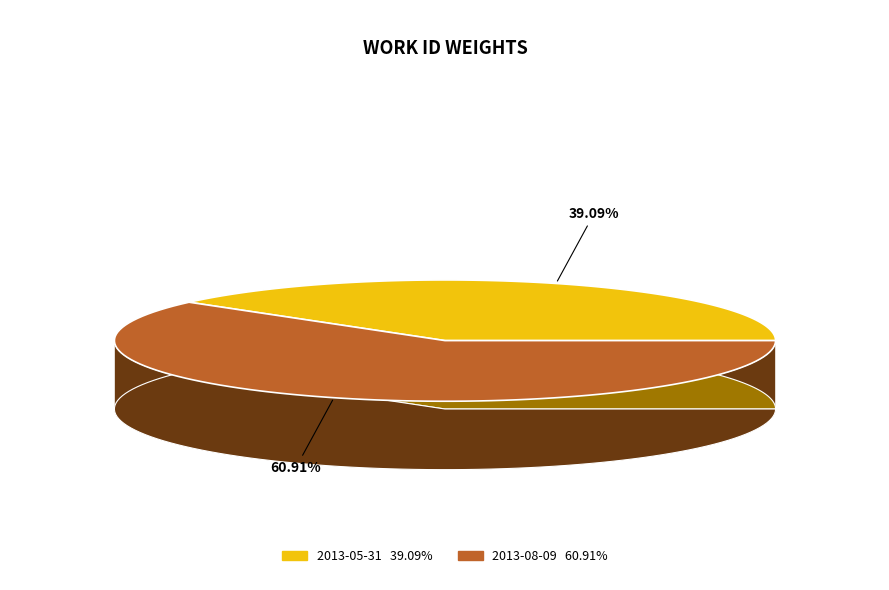

Rank the categories by value from highest to lowest.

2013-08-09, 2013-05-31